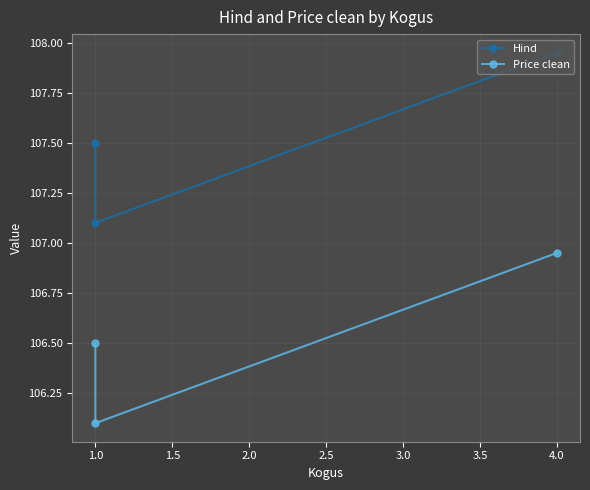

How many lines are shown in the chart?

2